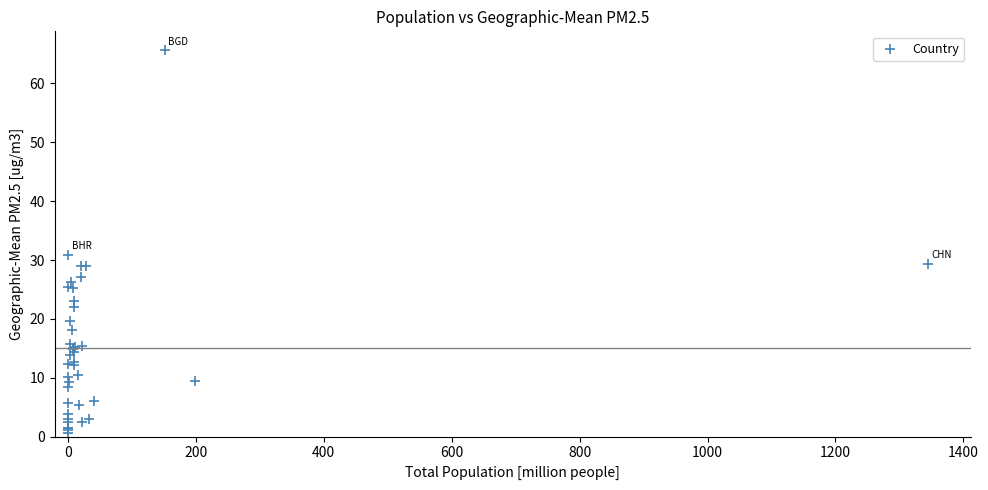

What Y value in the scatter plot is closest to 33?

30.9